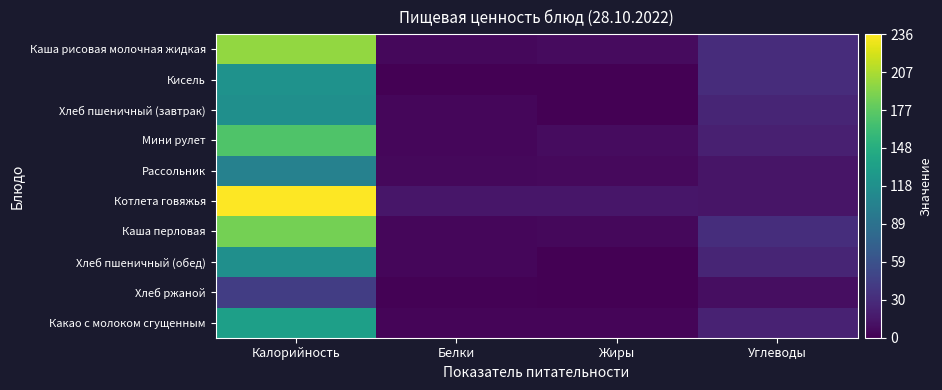

Which series has the largest total across all categories?

Котлета говяжья